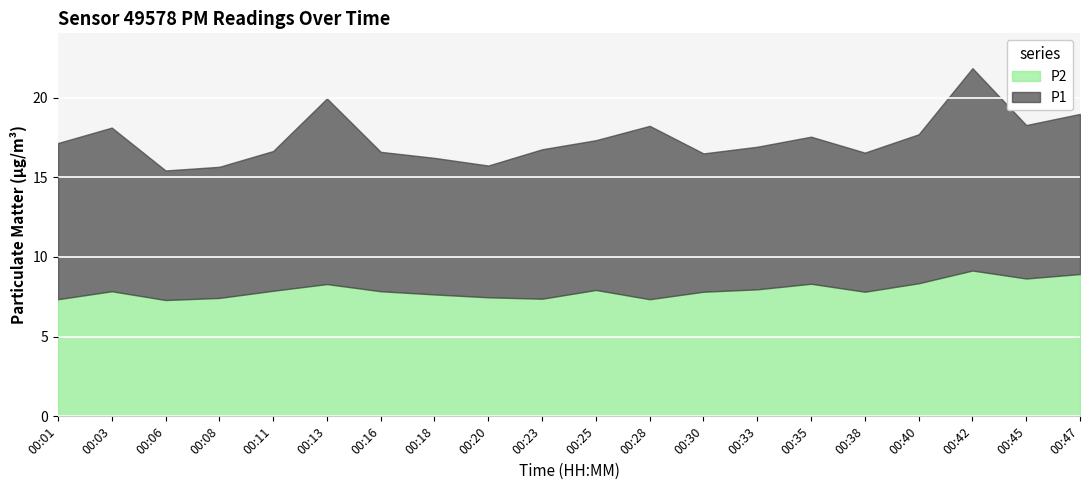

Between 00:03 and 00:42, which series saw the biggest shift?

P1